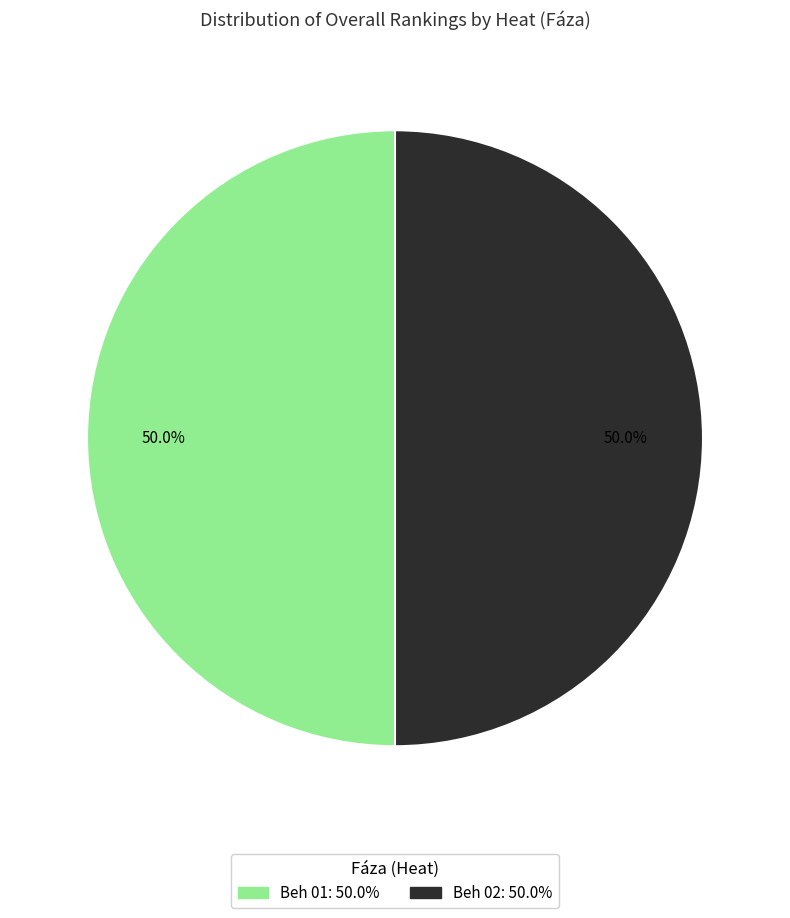

How many segments does this pie chart have?

2